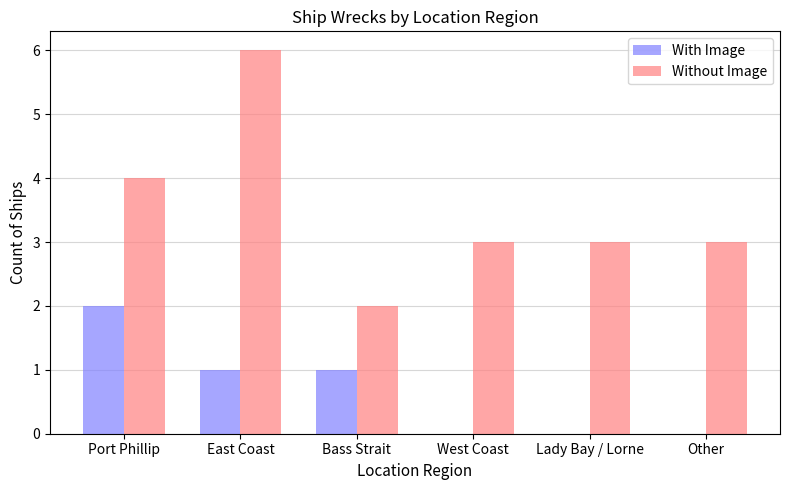

True or false: With Image has a value of -1 at West Coast.

False